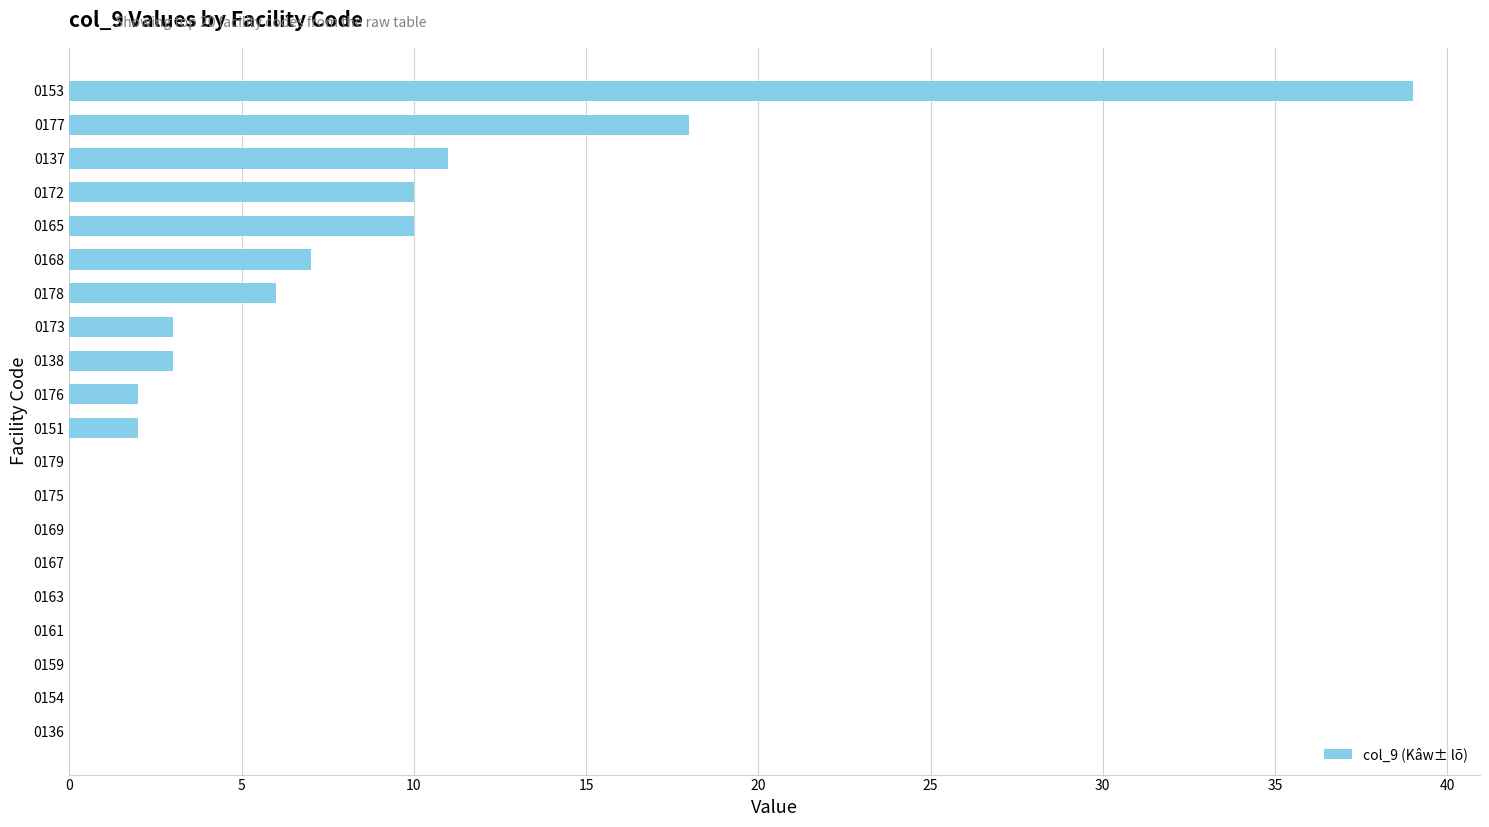

Which label corresponds to the largest value in the chart?

0153